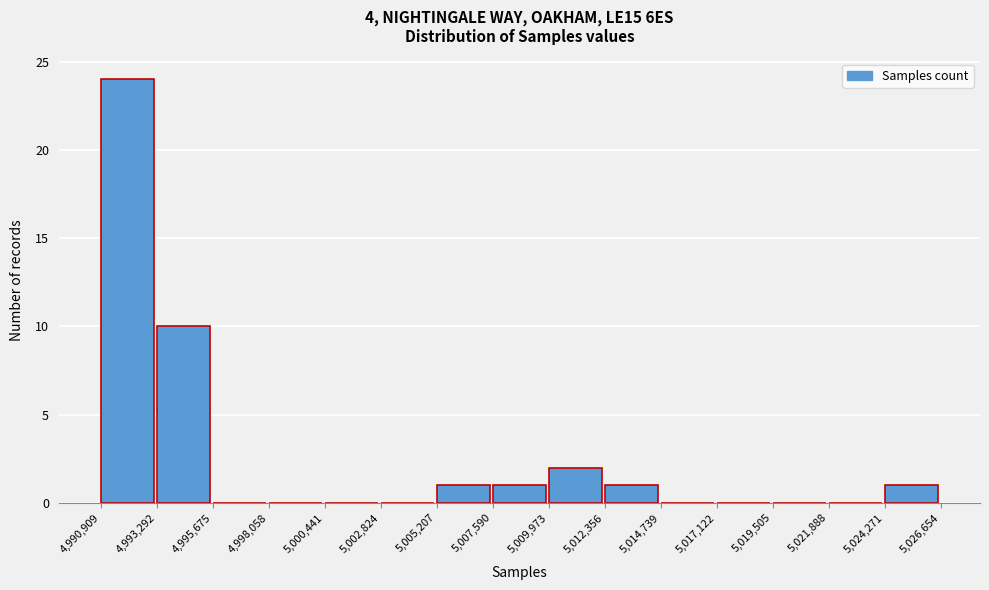

Reading left to right, list every bar in this chart as the range it spans on the x-axis followed by its height. The values are not printed on the chart, so give them approximately, as read against the axis.

4,990,909 to 4,993,292: 24
4,993,292 to 4,995,675: 10
4,995,675 to 4,998,058: 0
4,998,058 to 5,000,441: 0
5,000,441 to 5,002,824: 0
5,002,824 to 5,005,207: 0
5,005,207 to 5,007,590: 1
5,007,590 to 5,009,973: 1
5,009,973 to 5,012,356: 2
5,012,356 to 5,014,739: 1
5,014,739 to 5,017,122: 0
5,017,122 to 5,019,505: 0
5,019,505 to 5,021,888: 0
5,021,888 to 5,024,271: 0
5,024,271 to 5,026,654: 1